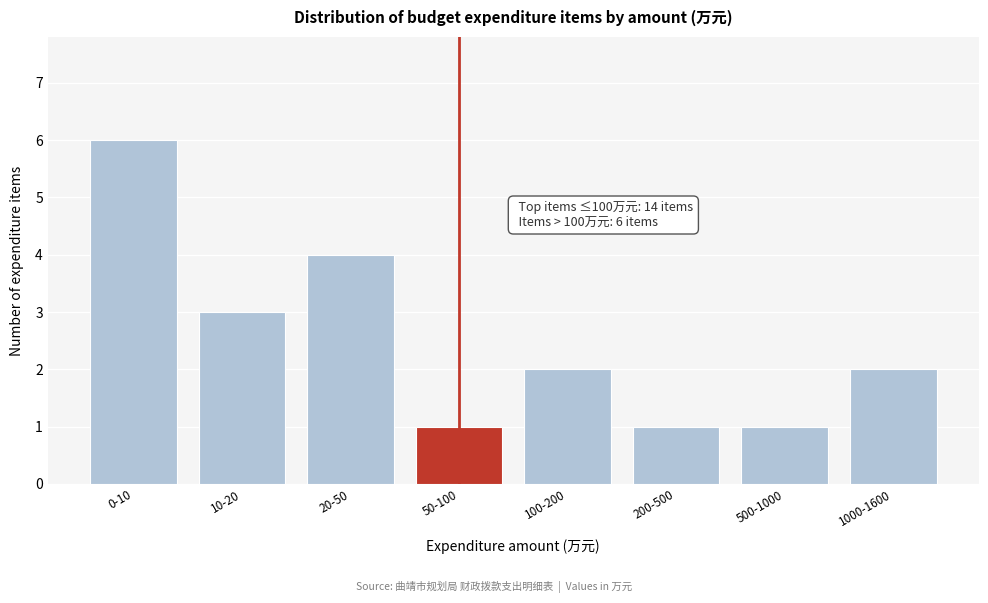

Reading left to right, what are all the values shown in this chart?

6	3	4	1	2	1	1	2